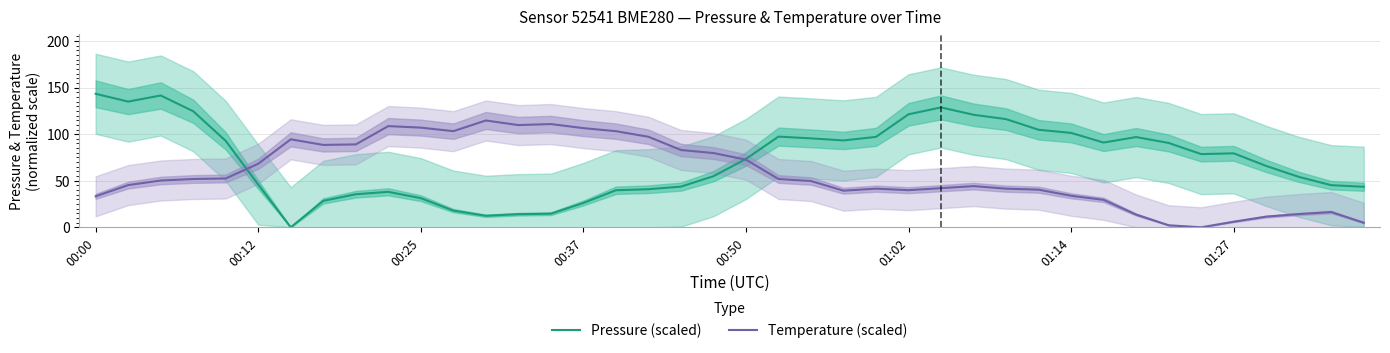

What is the highest value of the Temperature (scaled) series?

114.7